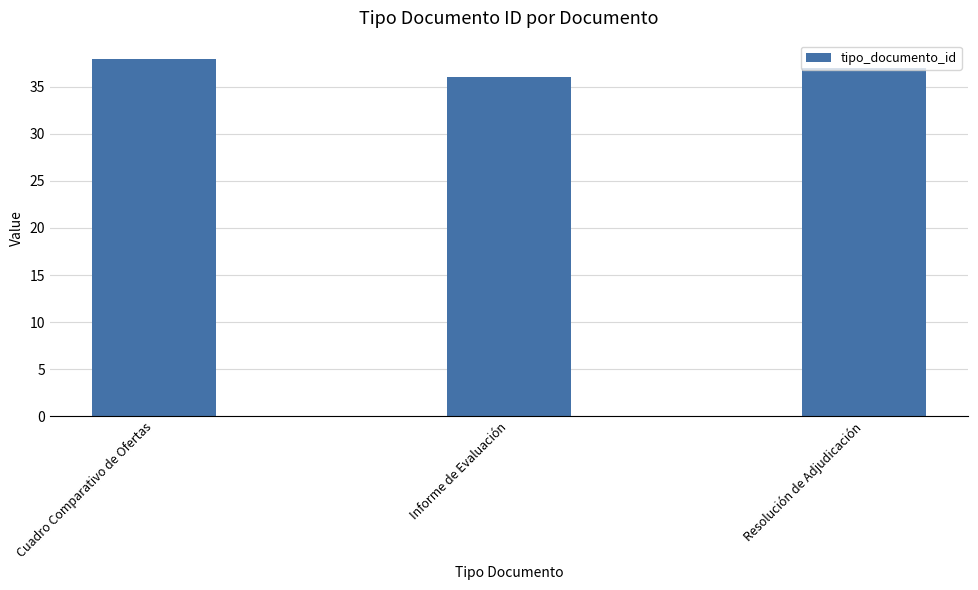

What value does the data have at Cuadro Comparativo de Ofertas?

38